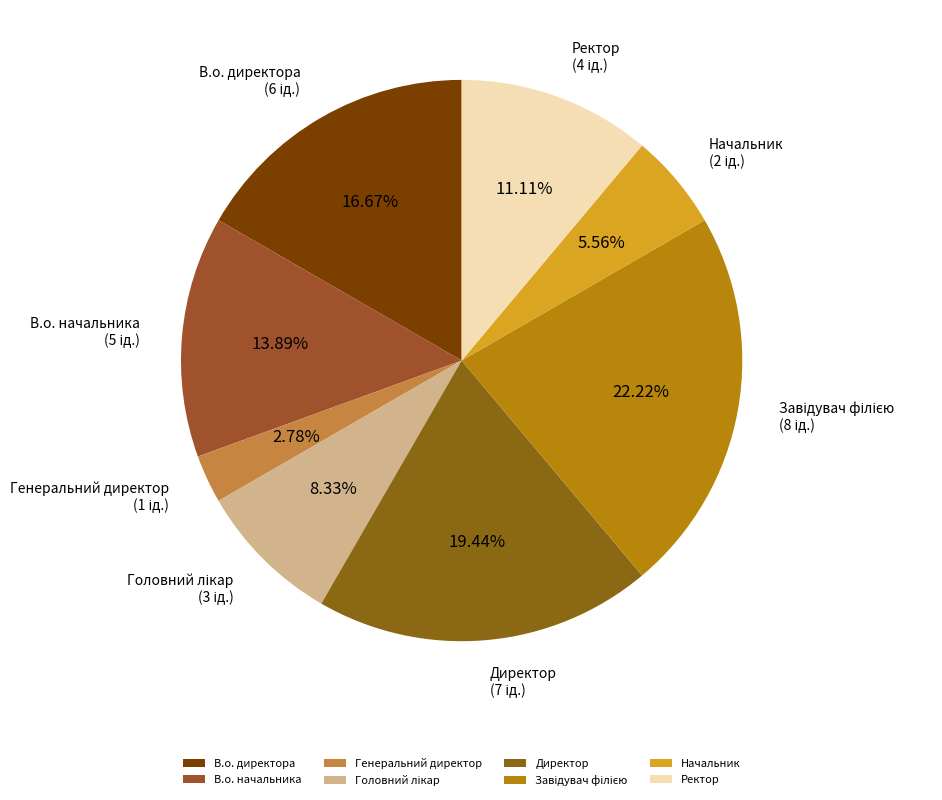

To the nearest percent, what portion does В.о. начальника represent?

14%